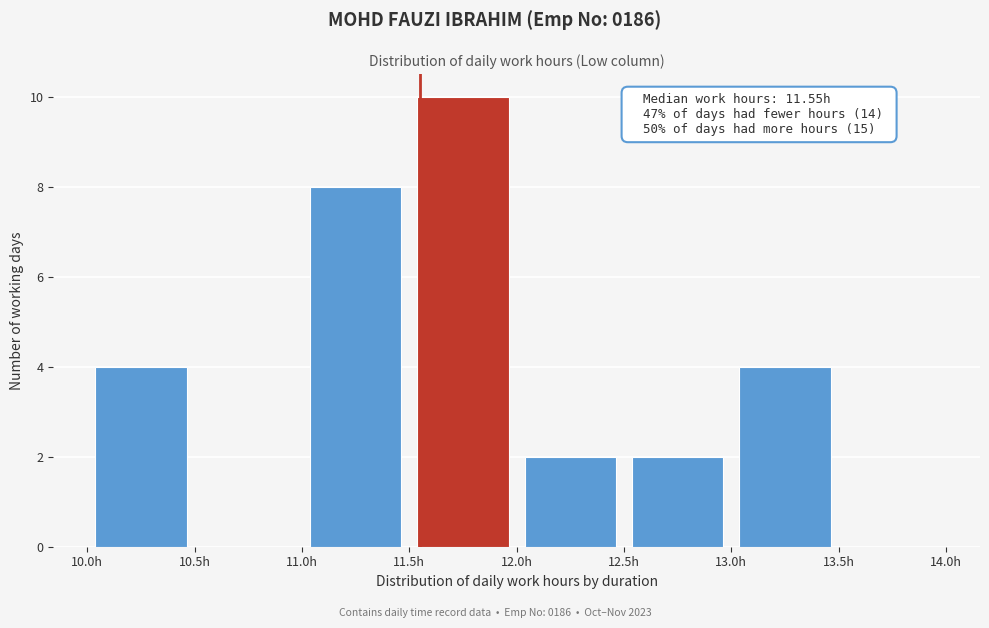

Which range on the x-axis has the tallest bar?

11.5 to 12.0